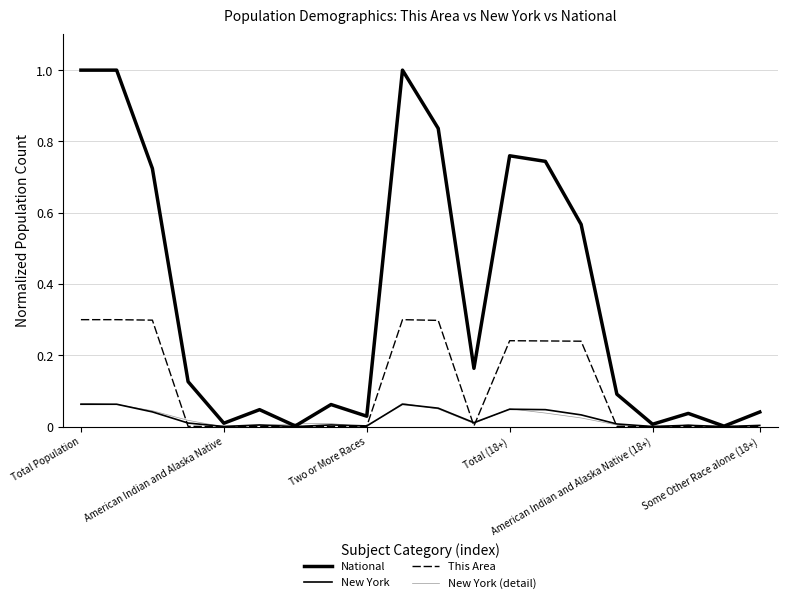

At which category does the chart reach its peak across all series?

Total Population